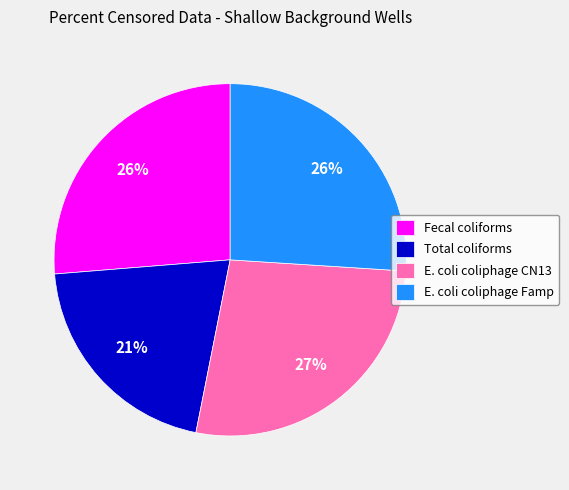

What is the smallest slice in the pie chart?

Total coliforms